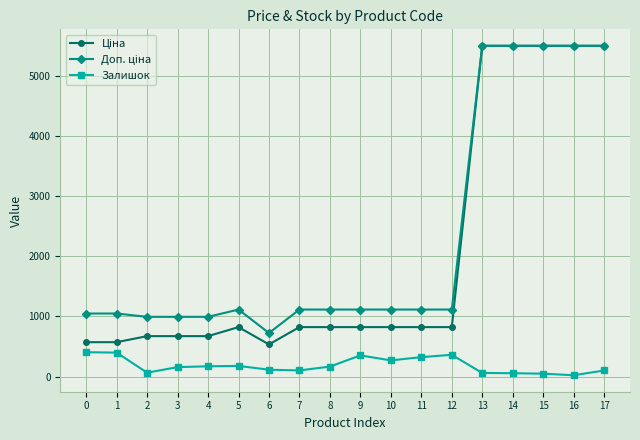

What is the difference between the highest and lowest values at 5?

937.0